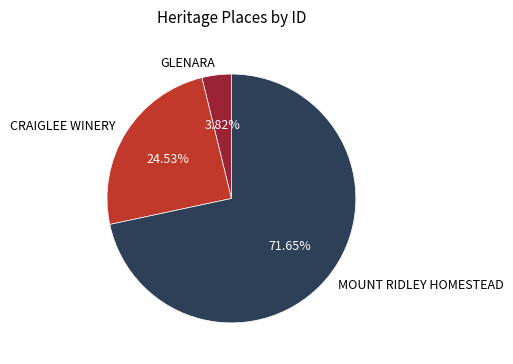

Which category has the biggest portion of the pie?

MOUNT RIDLEY HOMESTEAD